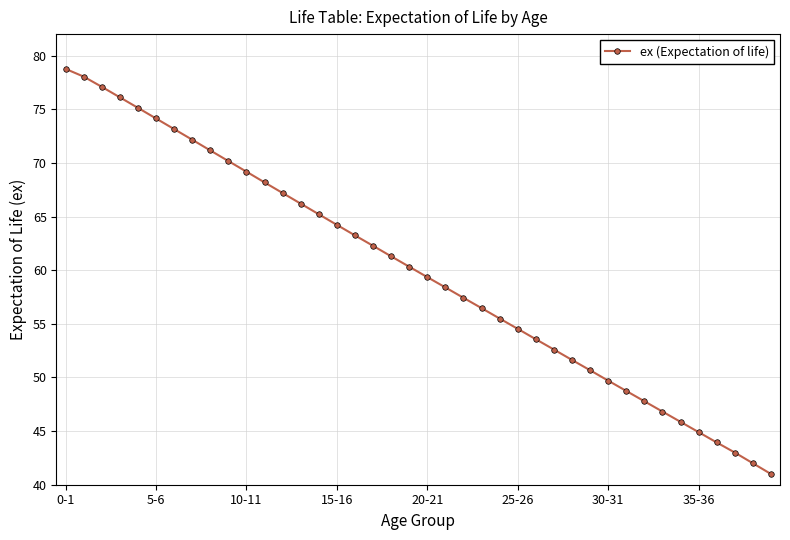

What is the maximum value shown in the chart?

78.8